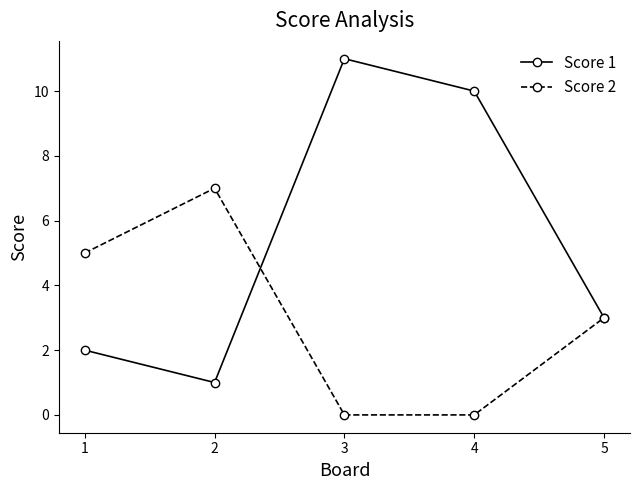

How many values in the Score 2 series are below 3?

2